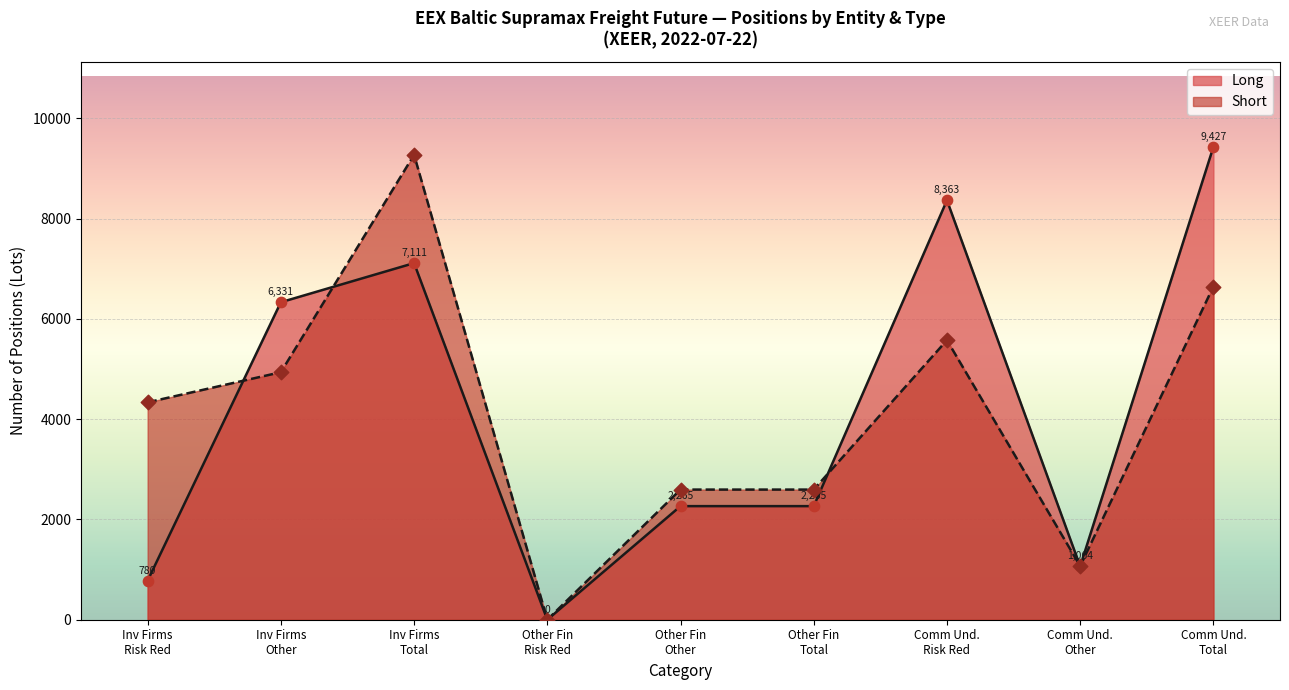

Which series has the largest range (max minus min)?

Long